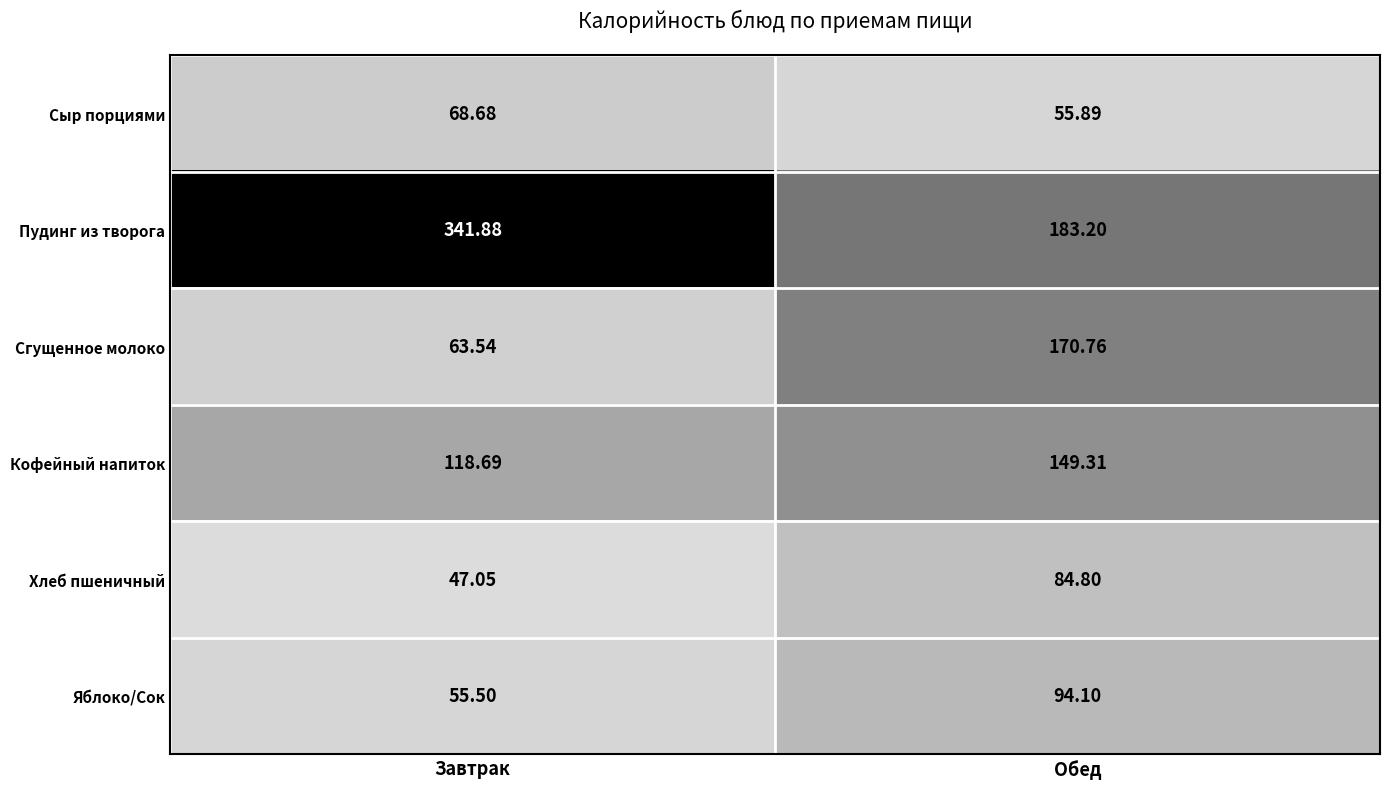

Which series has the largest total across all categories?

Пудинг из творога